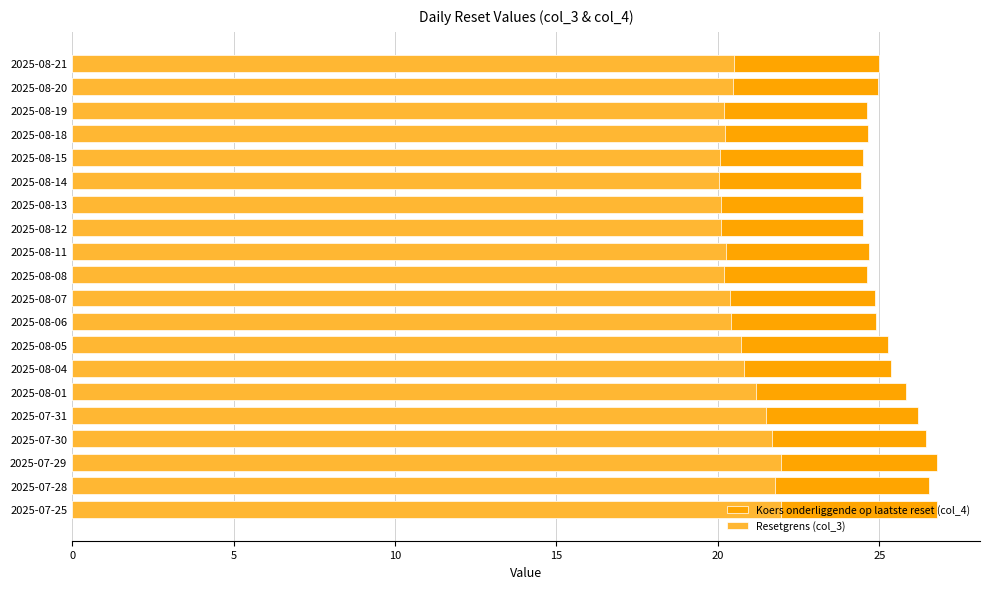

Reading left to right, what are all the values shown in this chart?

Koers onderliggende op laatste reset (col_4): 26.8	26.5	26.8	26.4	26.2	25.8	25.4	25.3	24.9	24.9	24.6	24.7	24.5	24.5	24.4	24.5	24.7	24.6	25.0	25.0
Resetgrens (col_3): 22.0	21.8	22.0	21.7	21.5	21.2	20.8	20.7	20.4	20.4	20.2	20.2	20.1	20.1	20.0	20.1	20.2	20.2	20.5	20.5